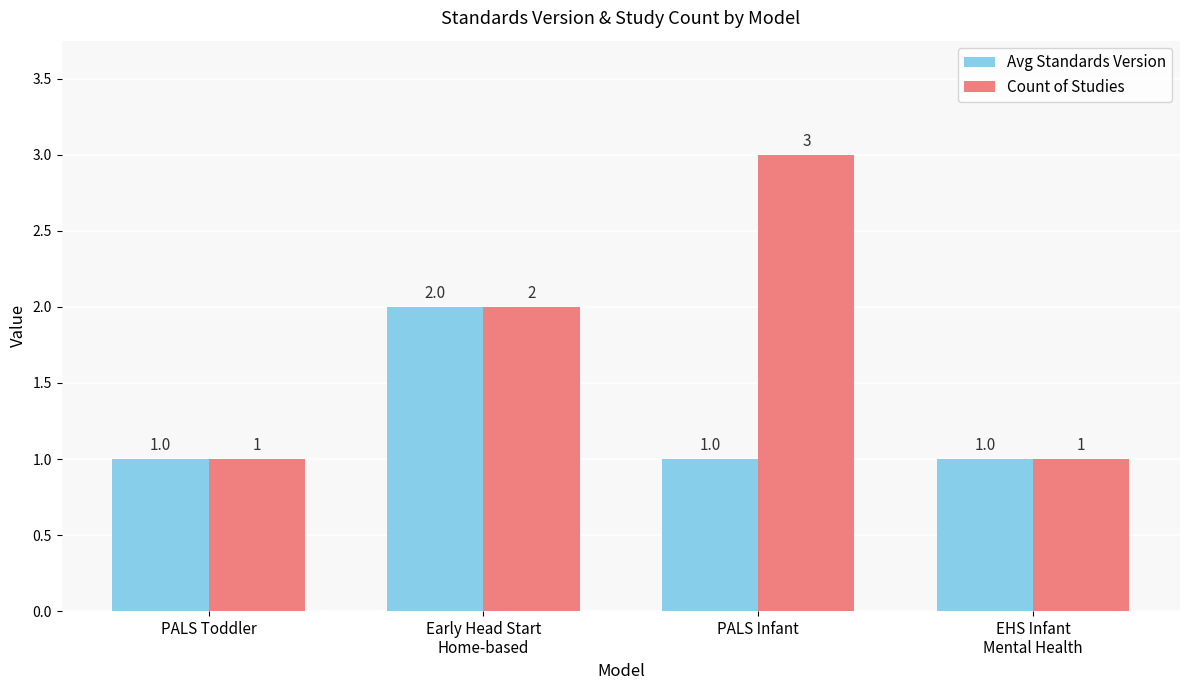

Which series has the largest range (max minus min)?

Count of Studies